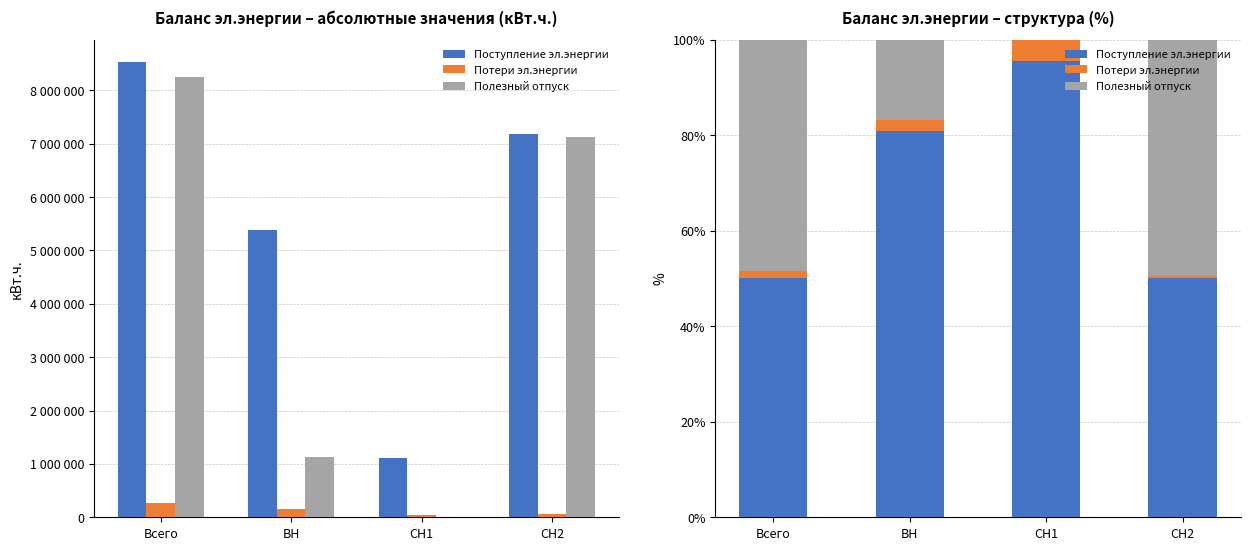

What is the label of the 4th bar from the left?

СН2